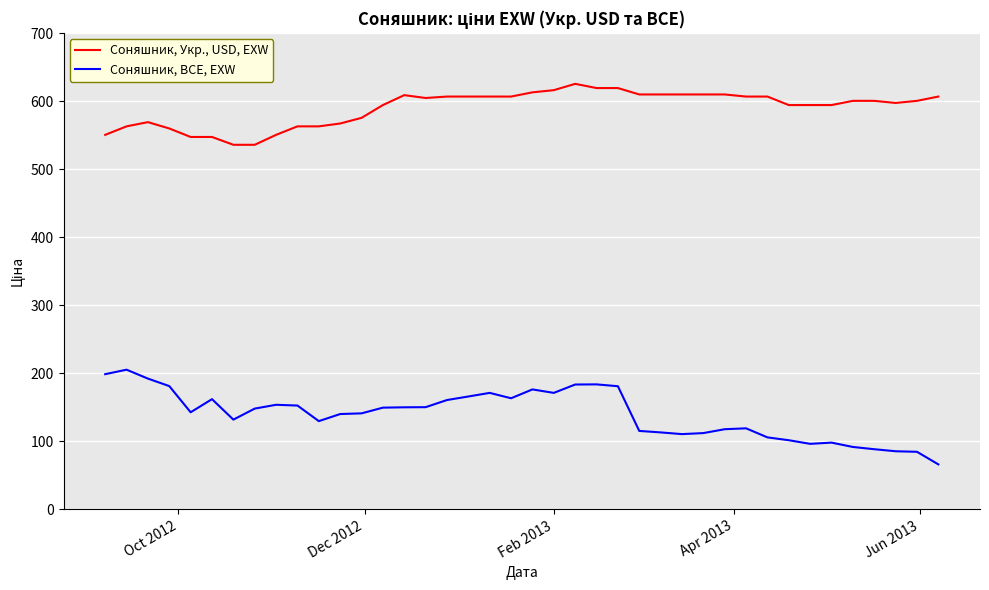

Which series has the largest total across all categories?

Соняшник, Укр., USD, EXW